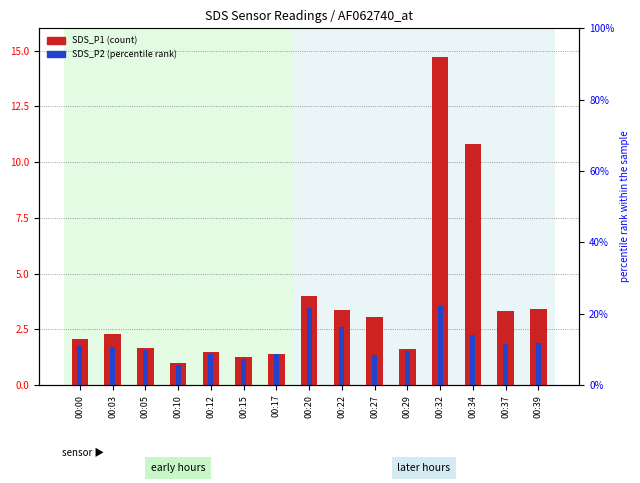

Between 00:29 and 00:34, which series saw the biggest shift?

SDS_P1